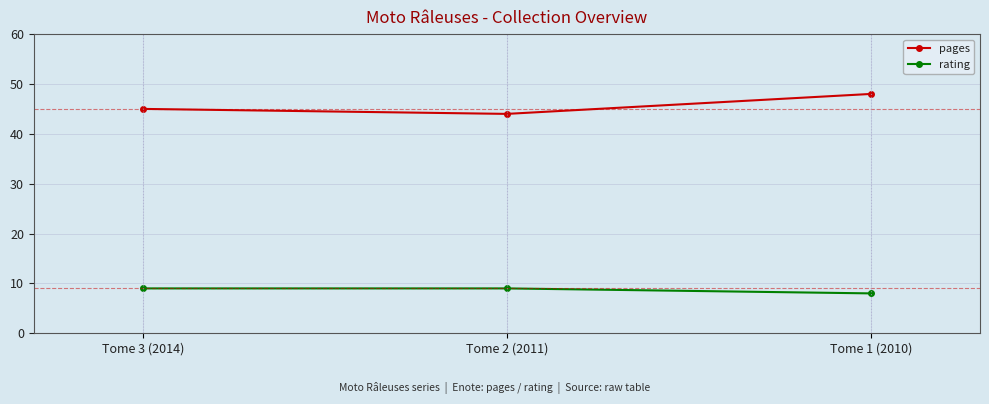

What is the difference between the highest and lowest values at Tome 1 (2010)?

40